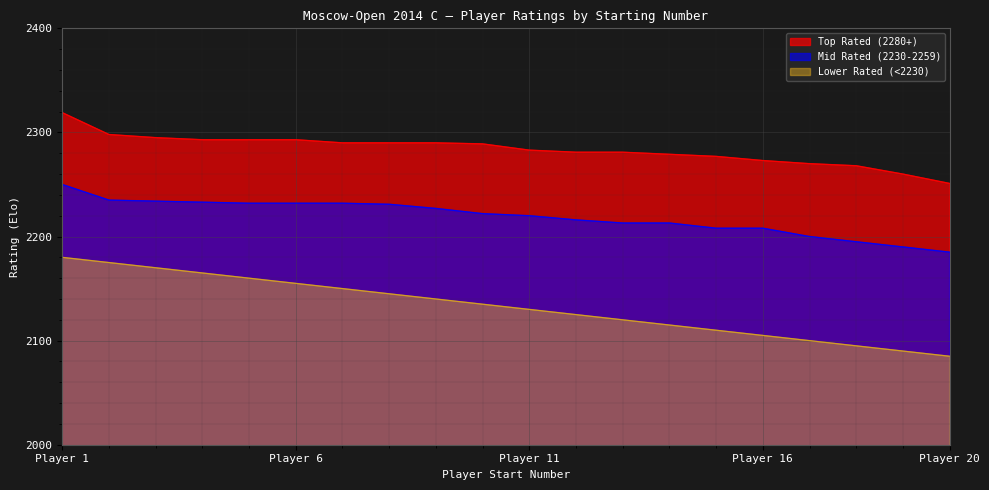

How many data points in Top Rated (2280+) are less than 2289?

10